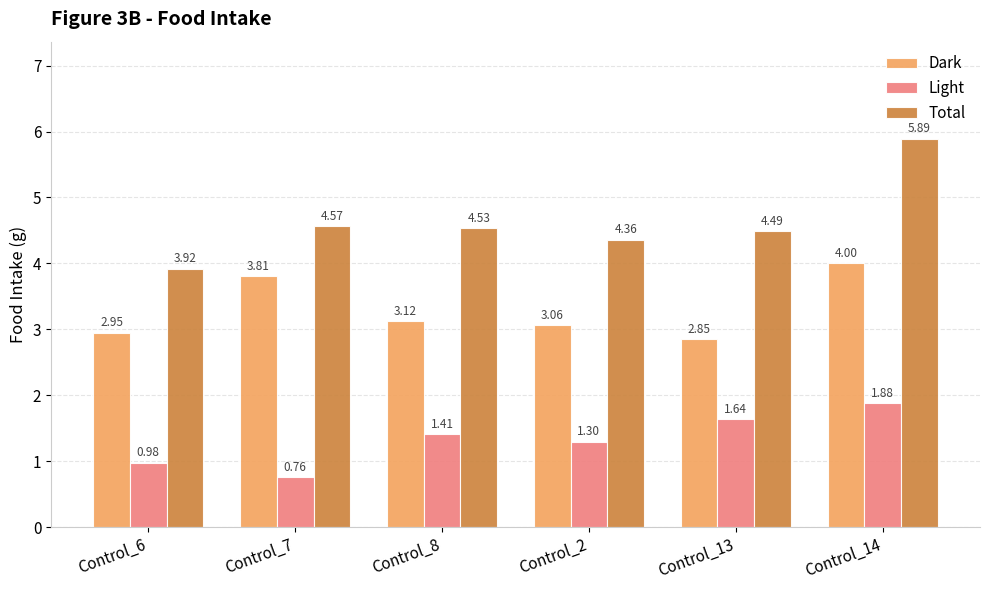

At which label does Total reach its minimum?

Control_6